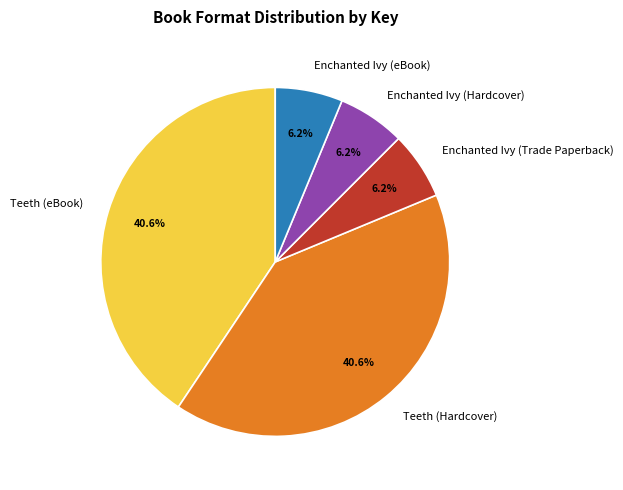

Is there any slice that represents more than half of the pie?

No